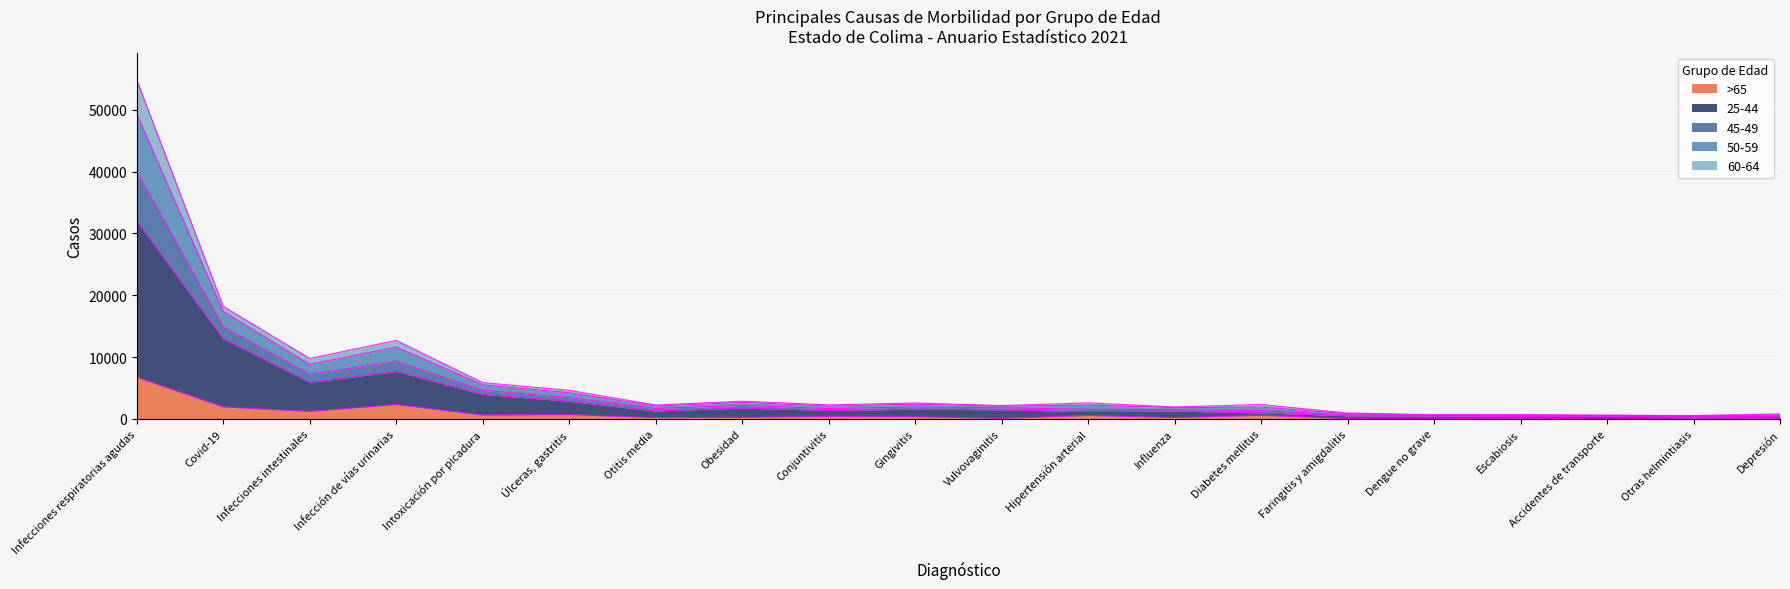

True or false: 50-59 and 45-49 cross at least once.

False